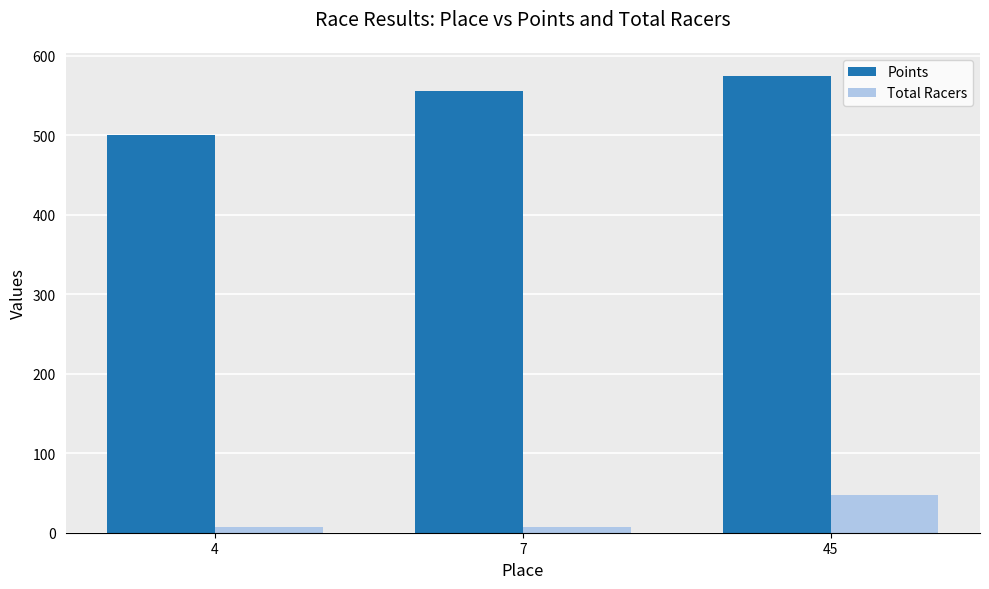

What is the approximate value of Total Racers at 45?

47.0